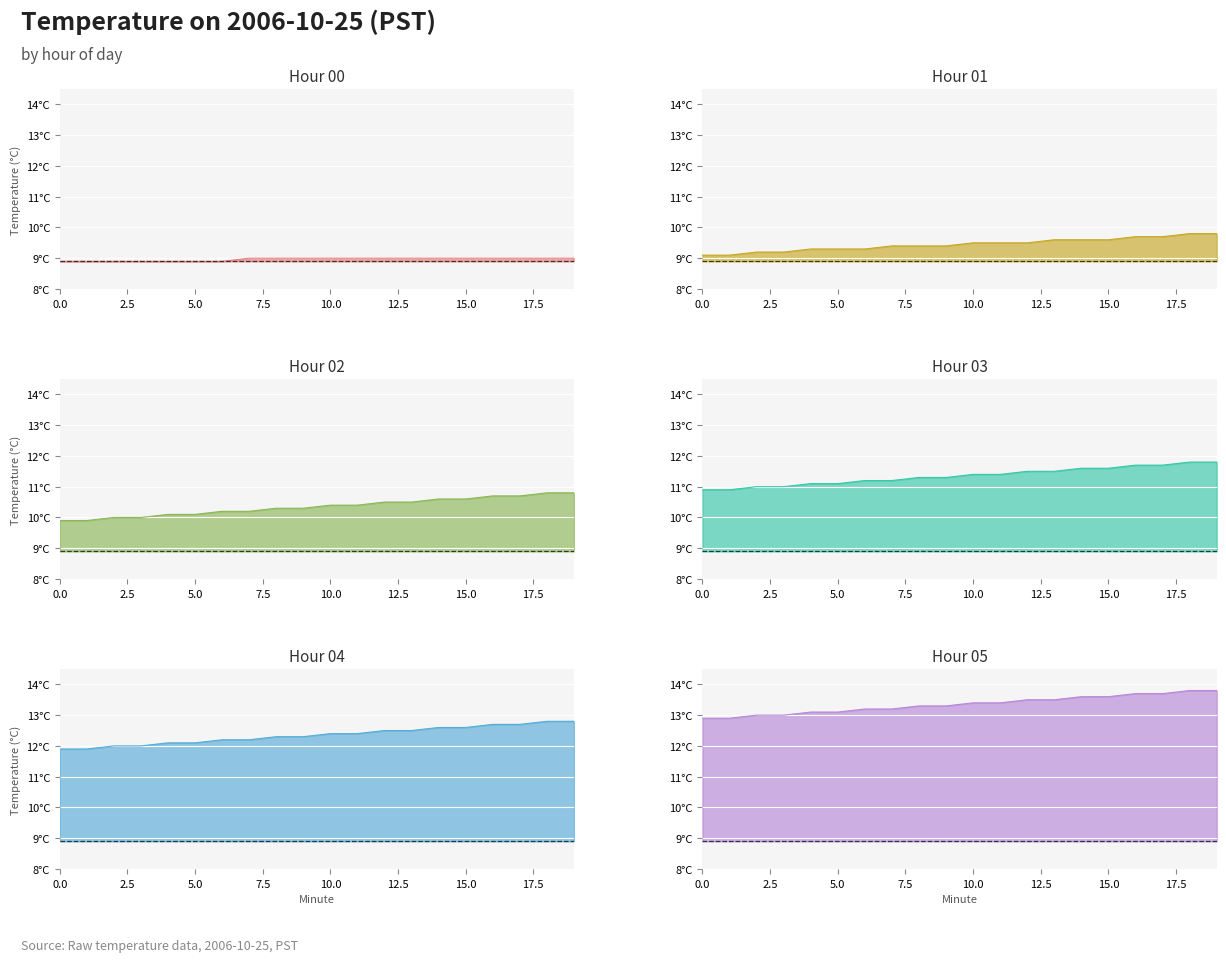

What is the minimum value shown in the chart?

8.9